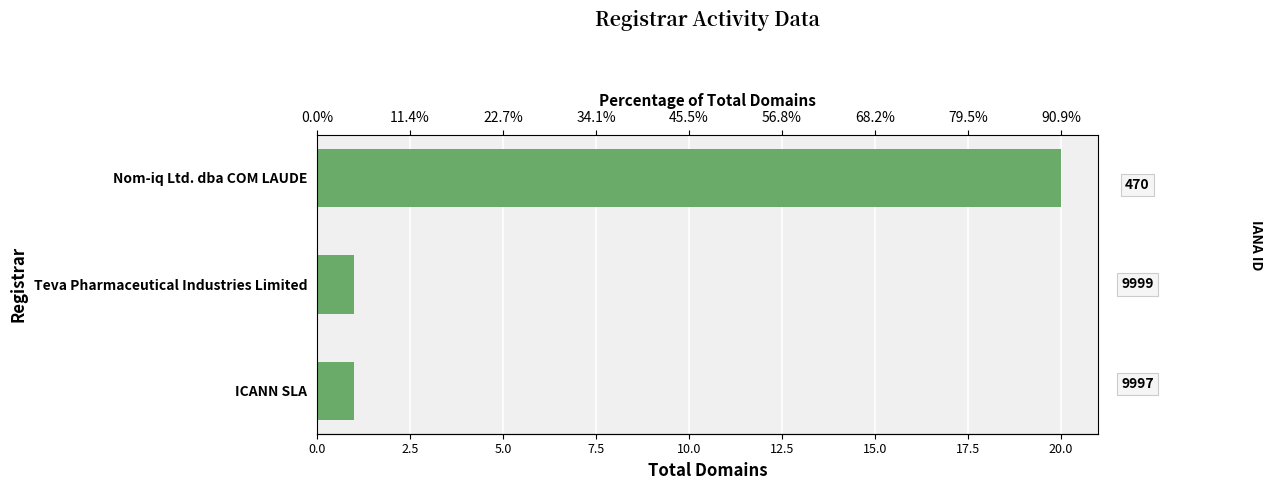

How many bars are there in total?

3